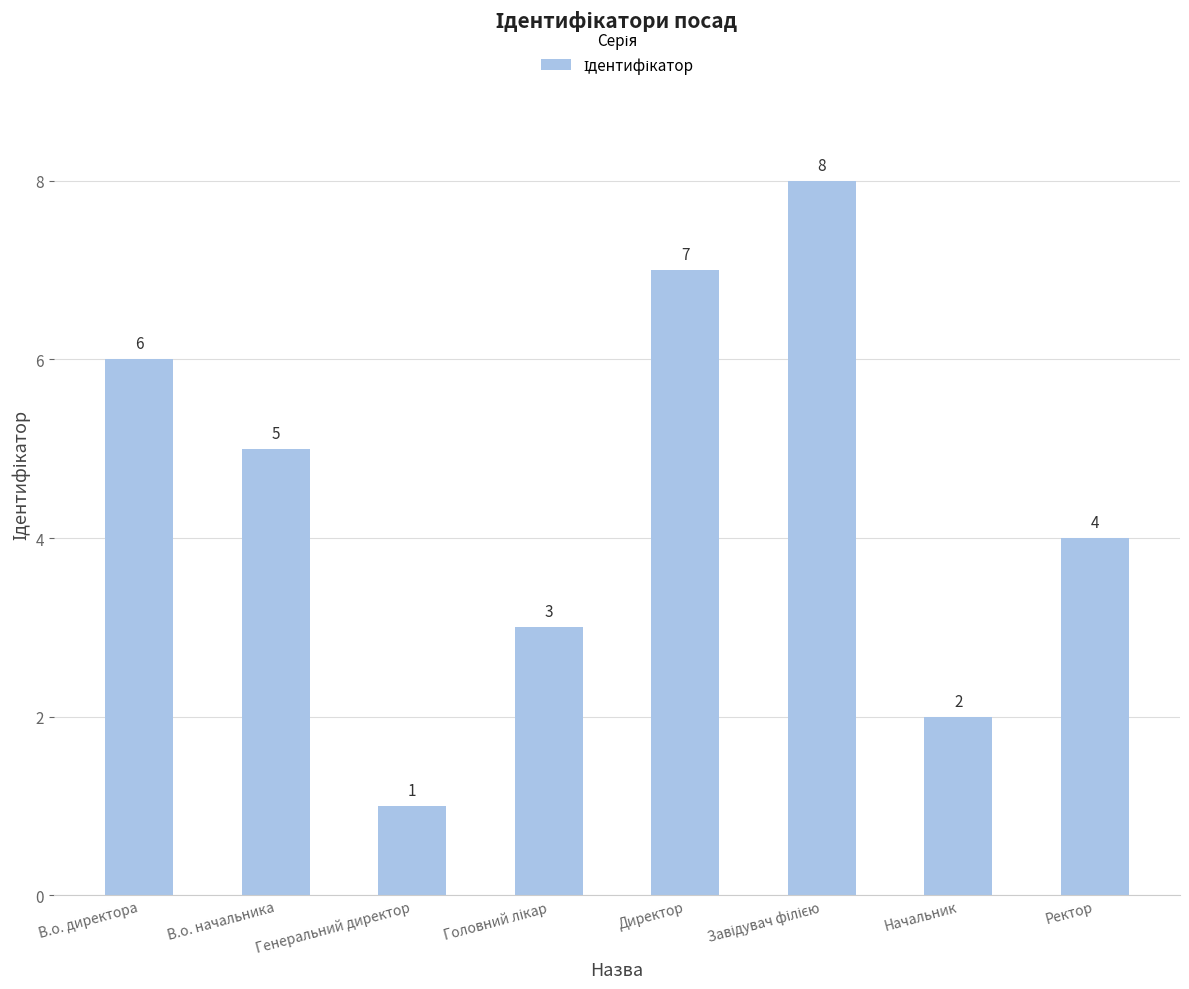

At which label is the value closest to 4?

Ректор